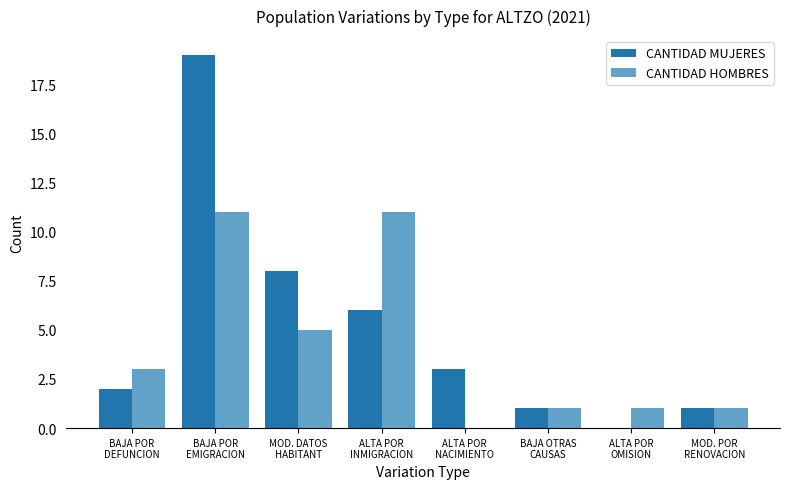

What is the maximum value shown in the chart?

19